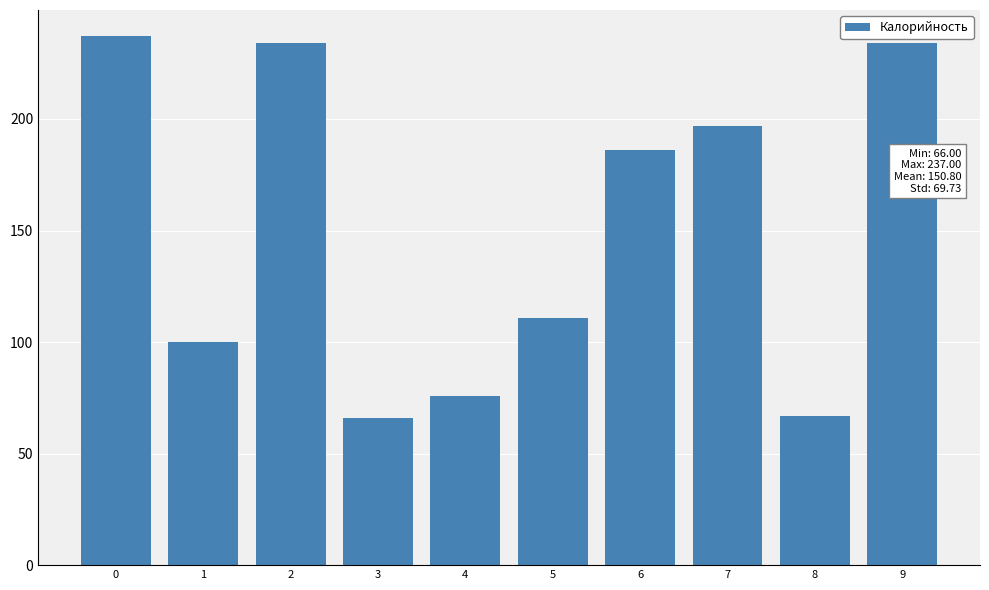

Reading right to left, list all the values displayed in this chart.

9=234	8=67	7=197	6=186	5=111	4=76	3=66	2=234	1=100	0=237